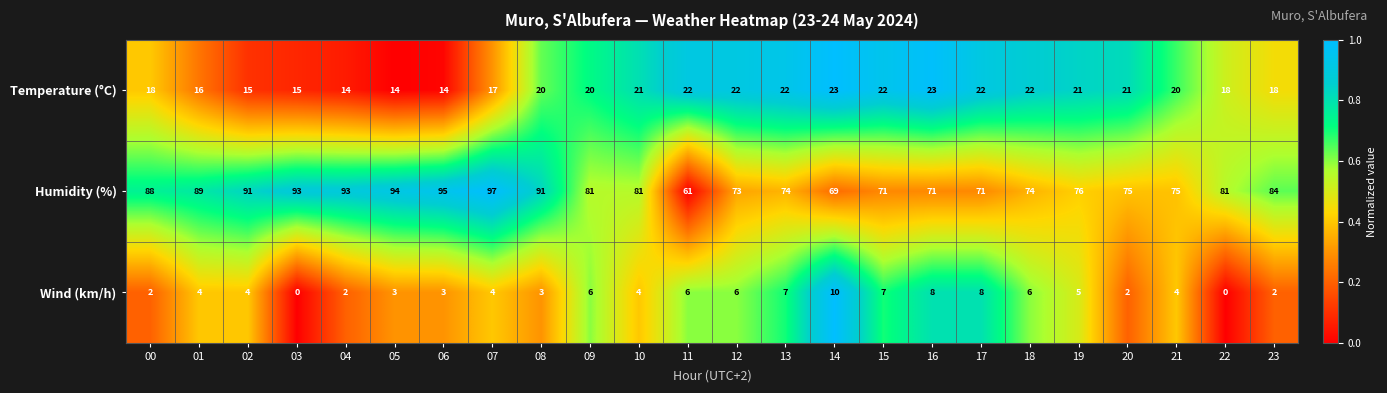

Count the number of data series in this chart.

3